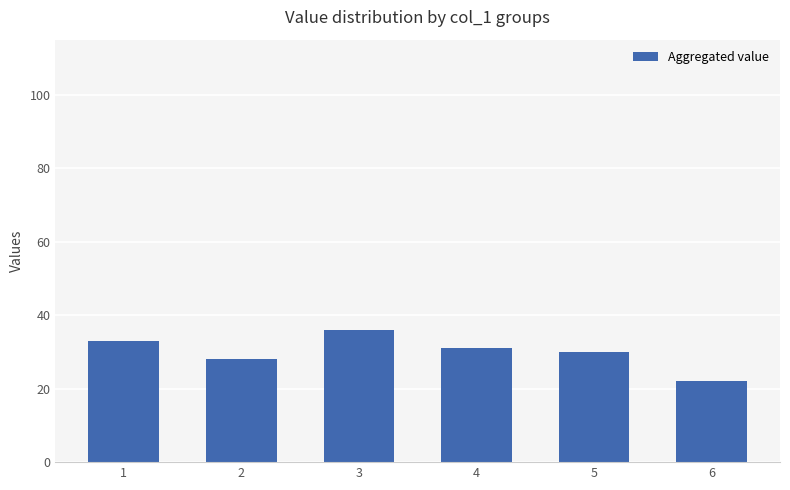

List the labels in order of value, smallest first.

6, 2, 5, 4, 1, 3